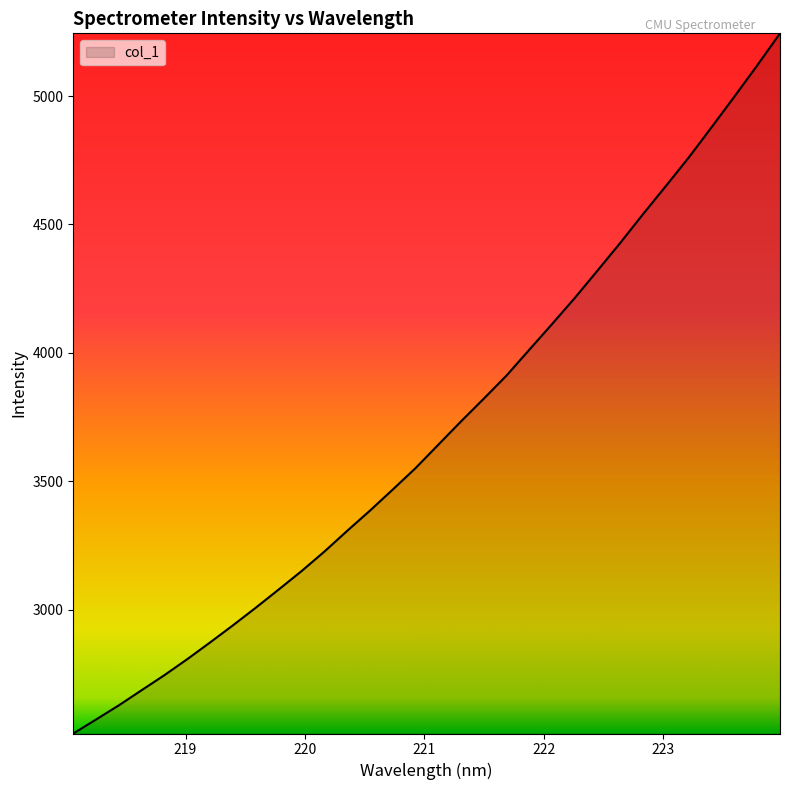

How many lines are shown in the chart?

1